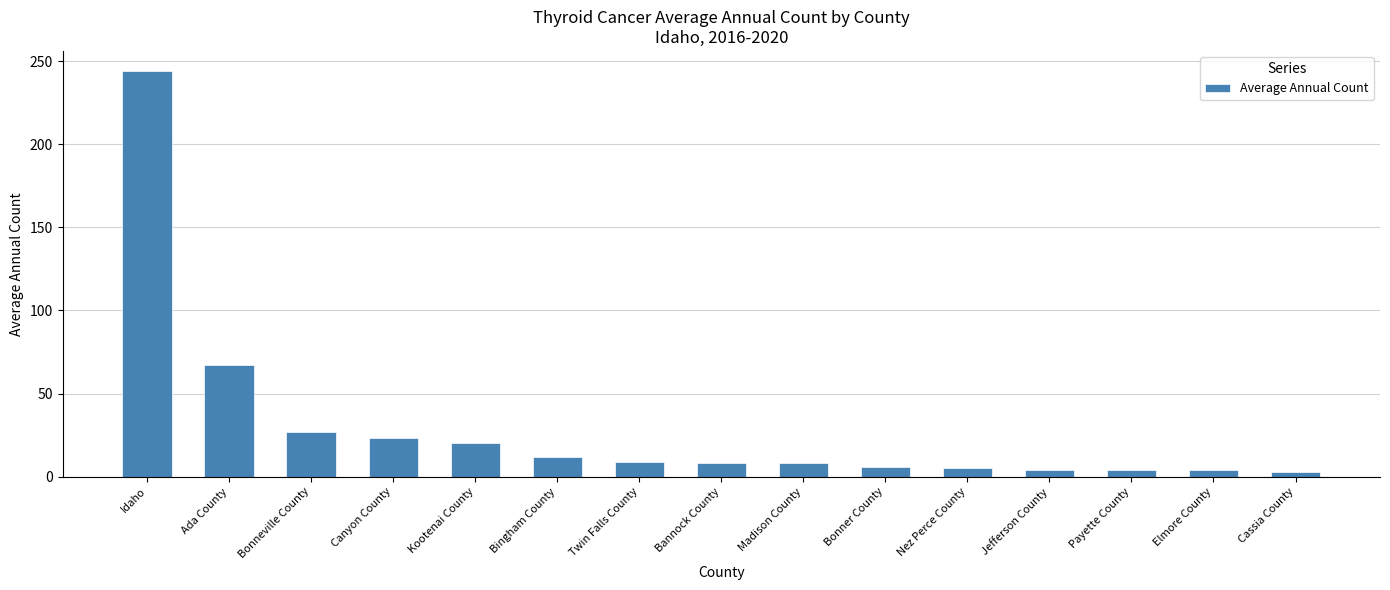

What is the value of the 10th bar from the left?

6